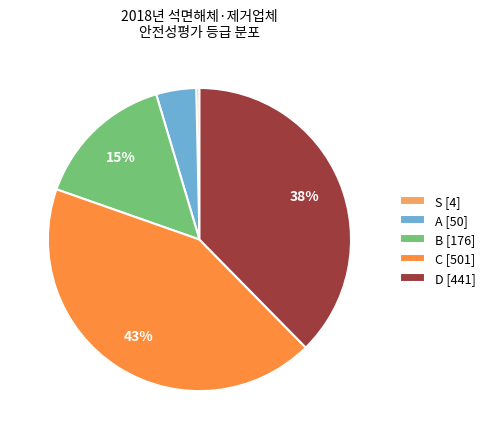

To the nearest percent, what is the combined percentage of S and D?

38%